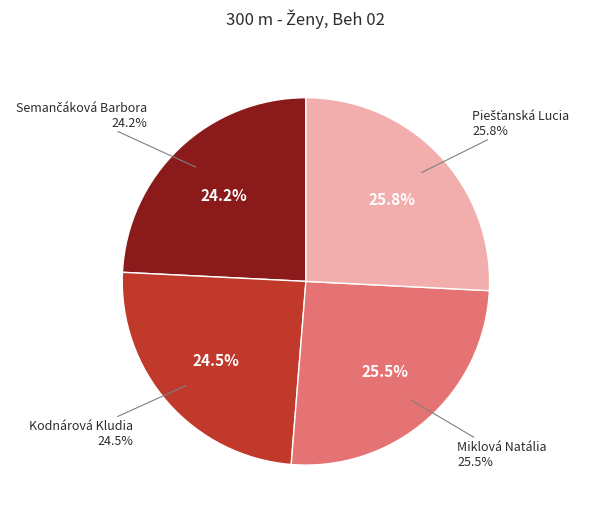

Combined, what portion of the pie is Semančáková Barbora and Piešťanská Lucia?

50.0%